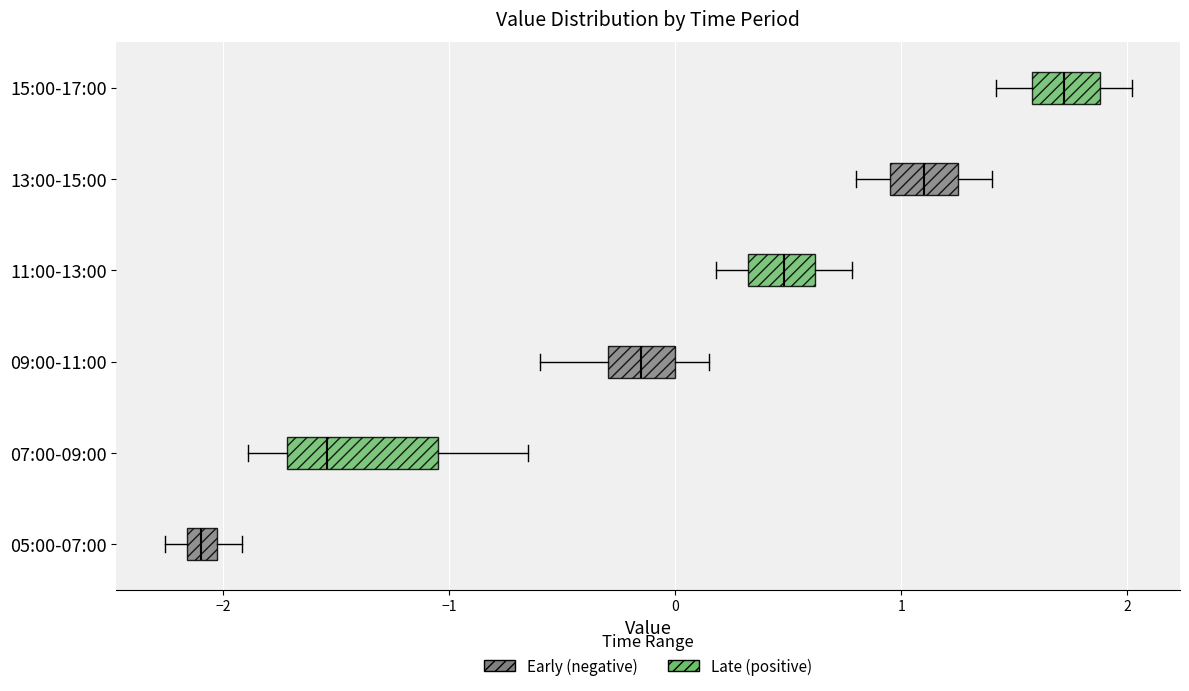

Which box is the widest, from its left edge to its right edge?

07:00-09:00